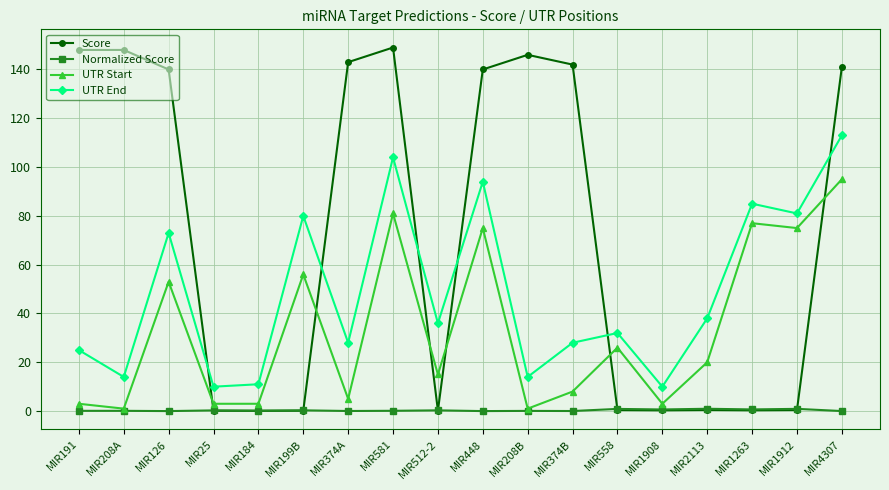

What is the difference between the maximum and minimum values in the UTR End series?

103.0